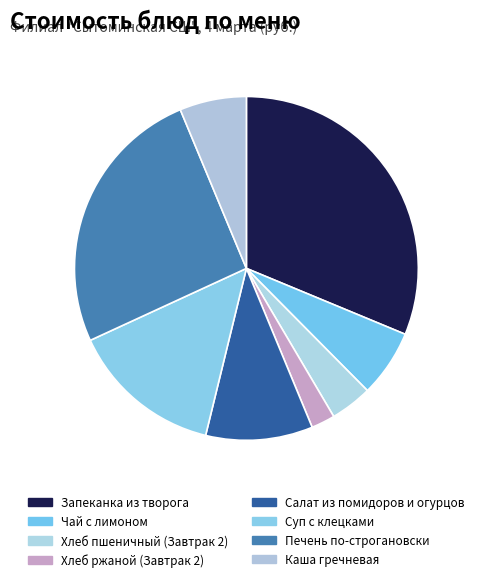

What percentage do Хлеб ржаной (Завтрак 2) and Суп с клецками together represent?

16.6%